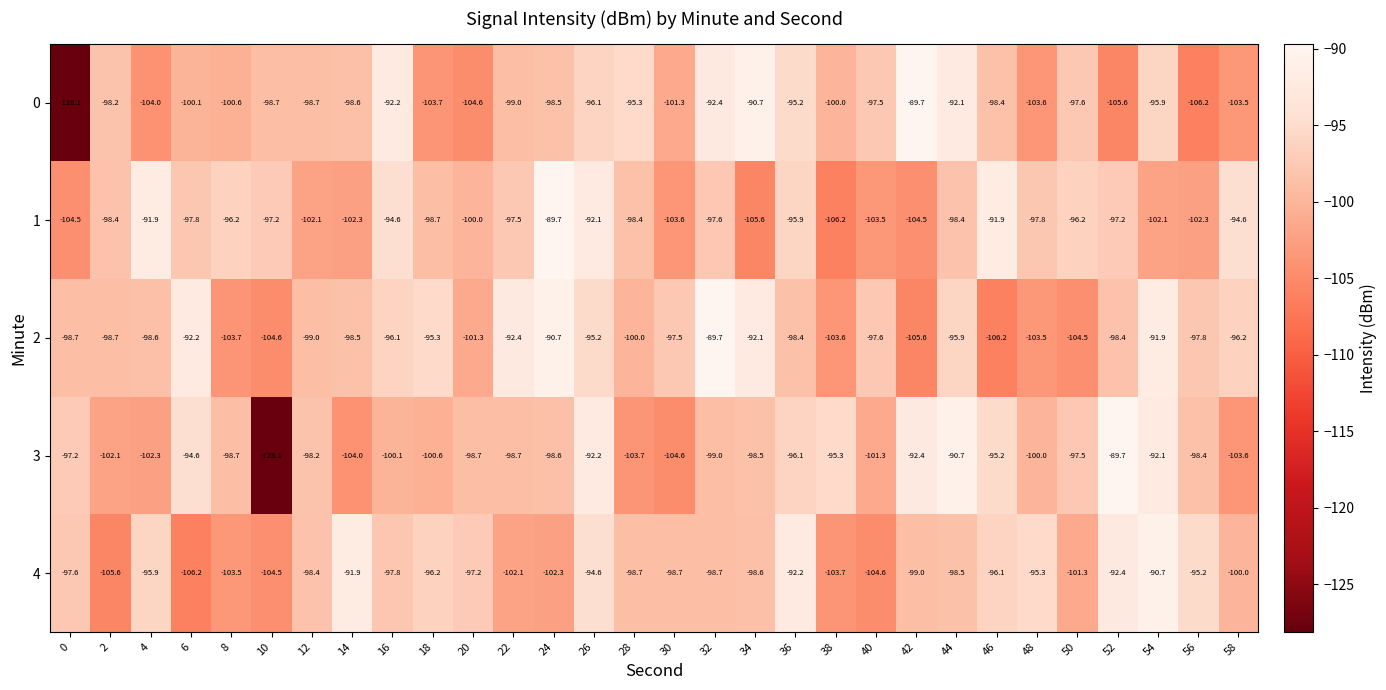

At 28, list the series in order from smallest to largest.

3, 2, 4, 1, 0